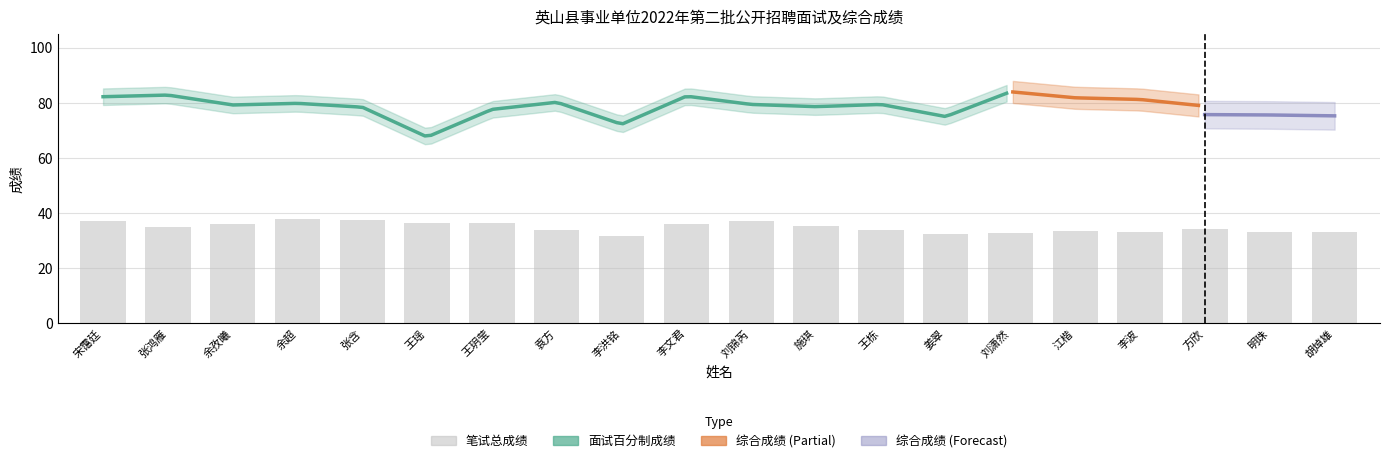

What position from the left is 明珠?

19